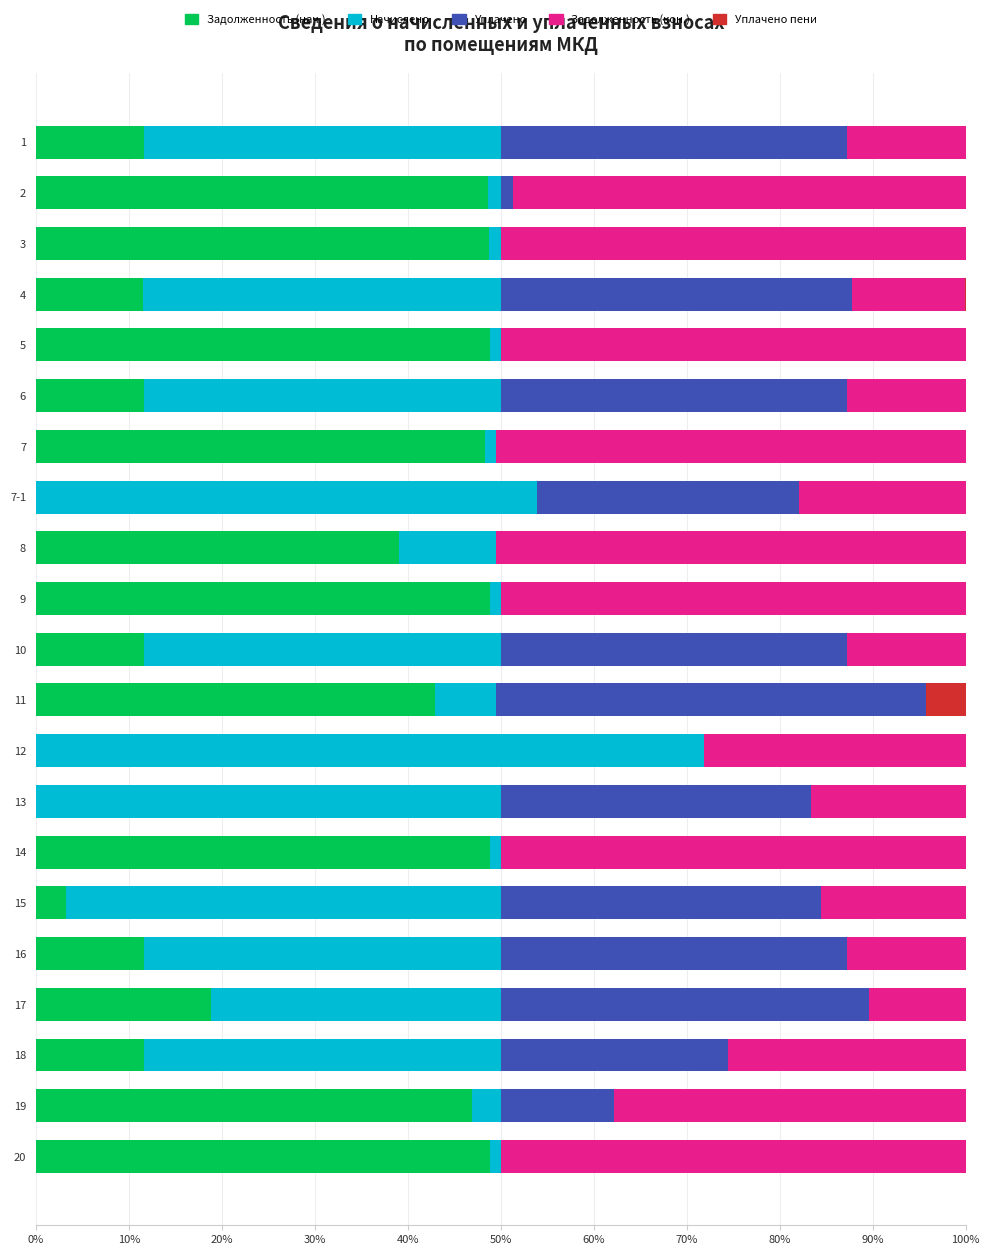

What is the highest value of the Задолженность (нач.) series?

48.9